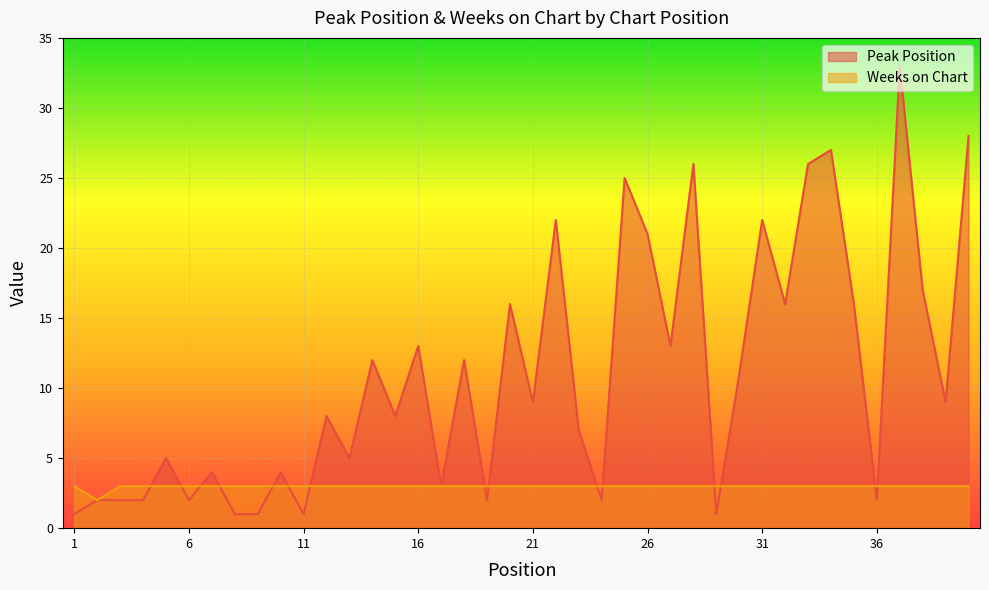

What is the value of the Peak Position point at the 30th from the left?

11